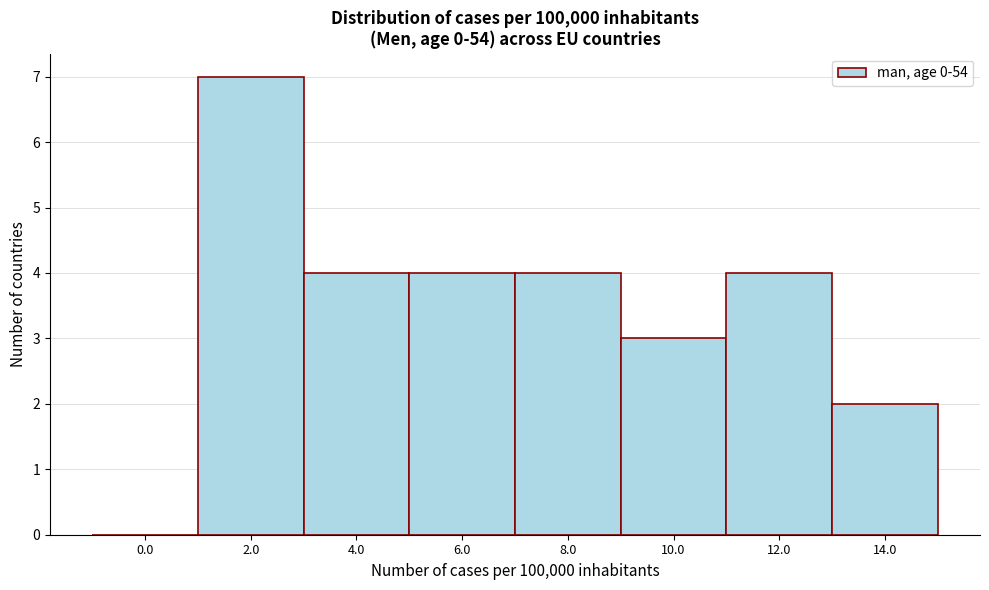

Reading right to left, list all the values displayed in this chart.

14.0=2	12.0=4	10.0=3	8.0=4	6.0=4	4.0=4	2.0=7	0.0=0